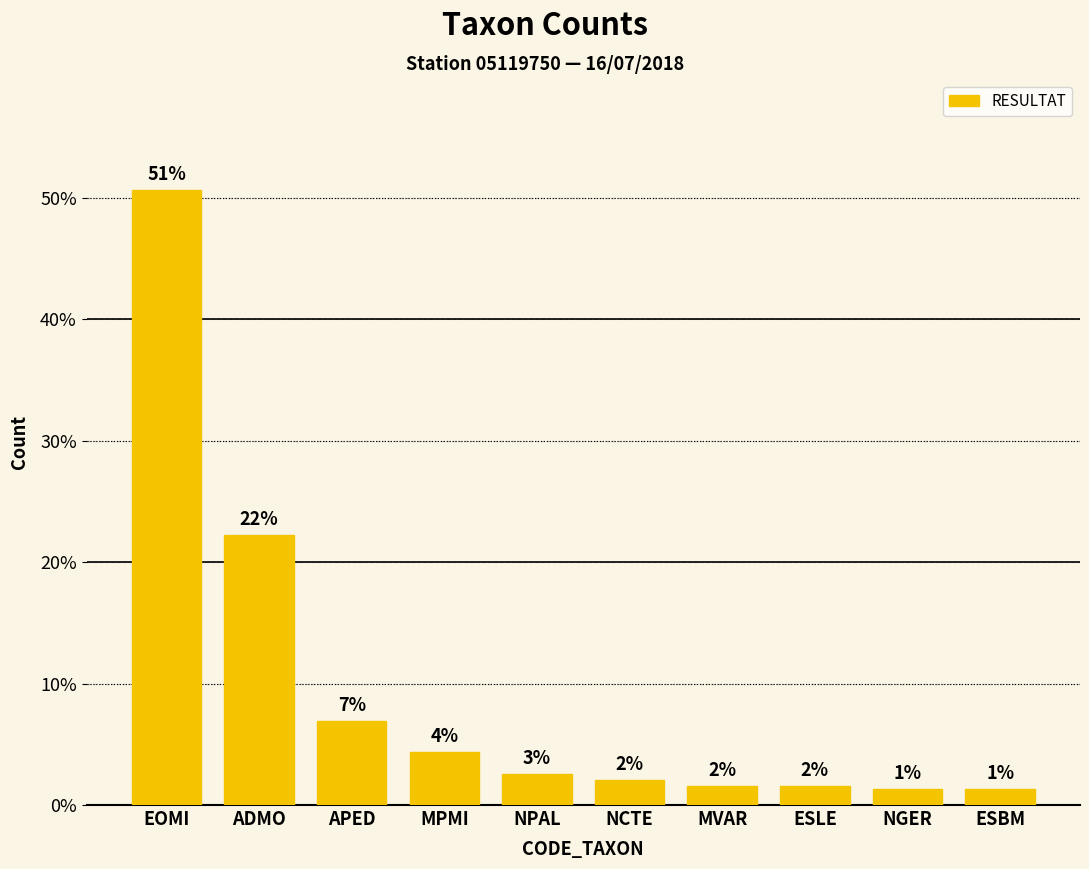

Is it true that the value at MVAR is 2.4?

False